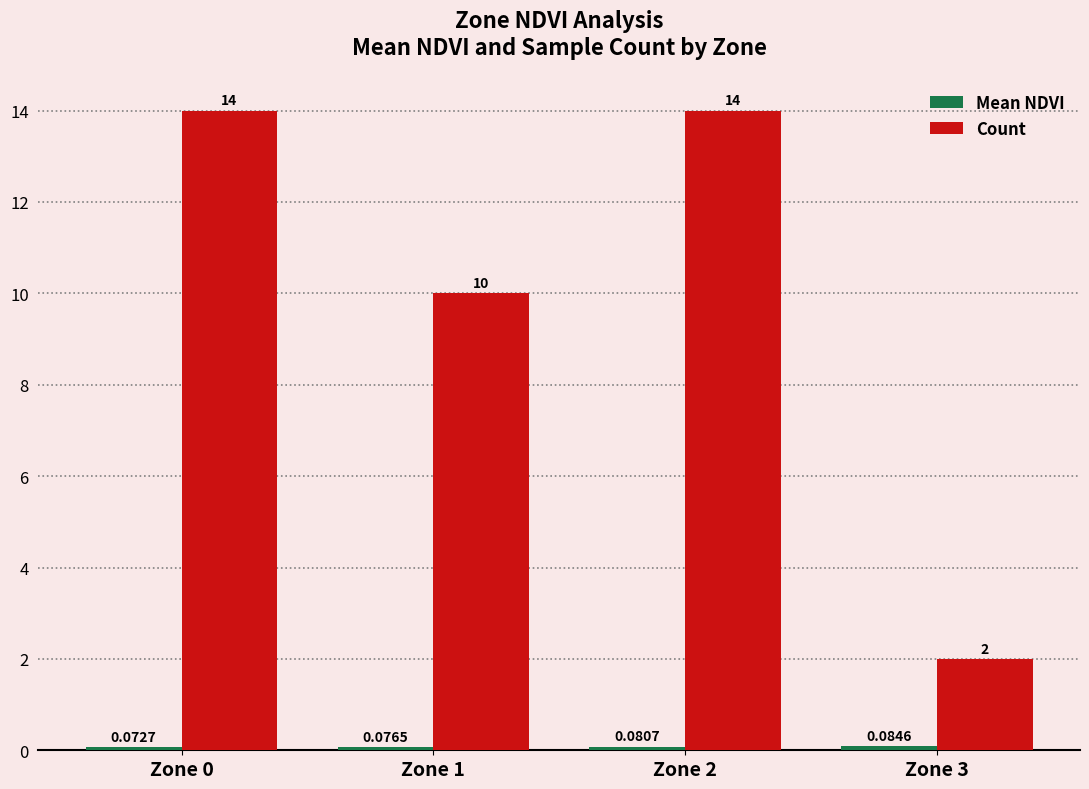

Between Zone 0 and Zone 1, which series saw the biggest shift?

Count